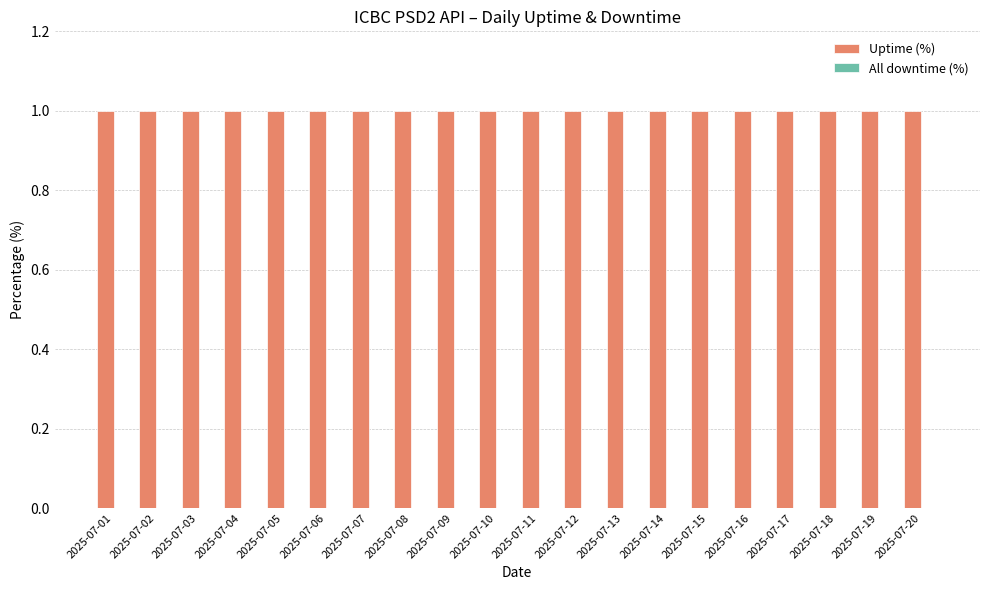

What are all the series names shown in the legend?

Uptime (%), All downtime (%)